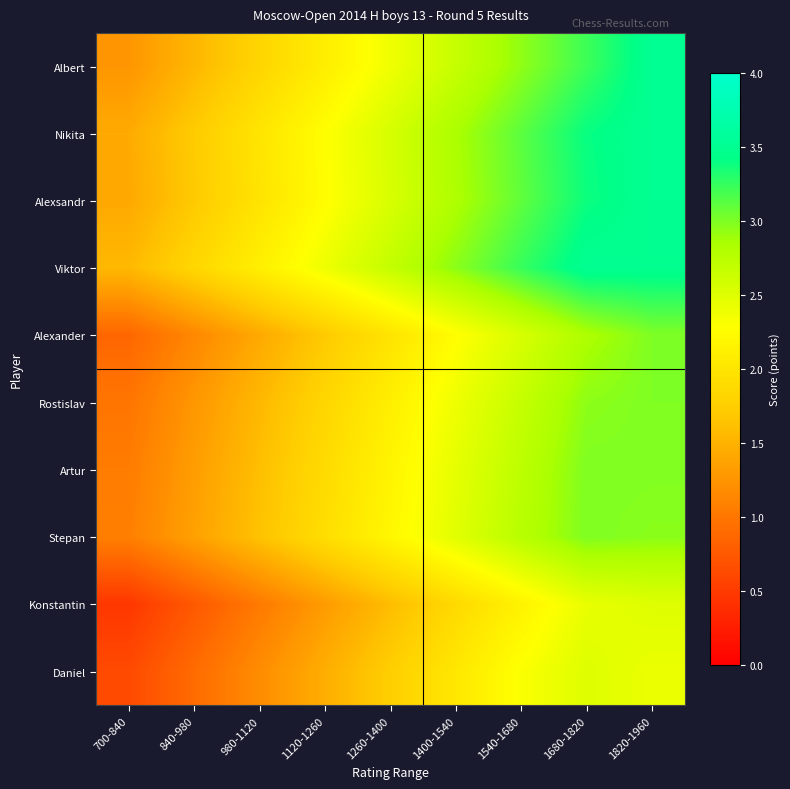

Reading left to right, transcribe all the data shown in this chart.

Albert: 700-840=1.3	840-980=1.5	980-1120=1.8	1120-1260=2.1	1260-1400=2.4	1400-1540=2.7	1540-1680=2.9	1680-1820=3.2	1820-1960=3.5
Nikita: 700-840=1.4	840-980=1.7	980-1120=2.0	1120-1260=2.3	1260-1400=2.6	1400-1540=2.8	1540-1680=3.1	1680-1820=3.4	1820-1960=3.5
Alexsandr: 700-840=1.4	840-980=1.7	980-1120=2.0	1120-1260=2.3	1260-1400=2.5	1400-1540=2.8	1540-1680=3.1	1680-1820=3.4	1820-1960=3.5
Viktor: 700-840=1.6	840-980=1.8	980-1120=2.1	1120-1260=2.4	1260-1400=2.7	1400-1540=3.0	1540-1680=3.2	1680-1820=3.5	1820-1960=3.5
Alexander: 700-840=0.9	840-980=1.1	980-1120=1.4	1120-1260=1.7	1260-1400=2.0	1400-1540=2.3	1540-1680=2.5	1680-1820=2.8	1820-1960=3.0
Rostislav: 700-840=1.0	840-980=1.3	980-1120=1.6	1120-1260=1.8	1260-1400=2.1	1400-1540=2.4	1540-1680=2.7	1680-1820=3.0	1820-1960=3.0
Artur: 700-840=1.0	840-980=1.3	980-1120=1.6	1120-1260=1.9	1260-1400=2.2	1400-1540=2.4	1540-1680=2.7	1680-1820=3.0	1820-1960=3.0
Stepan: 700-840=1.1	840-980=1.4	980-1120=1.6	1120-1260=1.9	1260-1400=2.2	1400-1540=2.5	1540-1680=2.8	1680-1820=3.0	1820-1960=3.0
Konstantin: 700-840=0.5	840-980=0.8	980-1120=1.0	1120-1260=1.3	1260-1400=1.6	1400-1540=1.9	1540-1680=2.1	1680-1820=2.4	1820-1960=2.5
Daniel: 700-840=0.6	840-980=0.9	980-1120=1.2	1120-1260=1.5	1260-1400=1.7	1400-1540=2.0	1540-1680=2.3	1680-1820=2.5	1820-1960=2.4